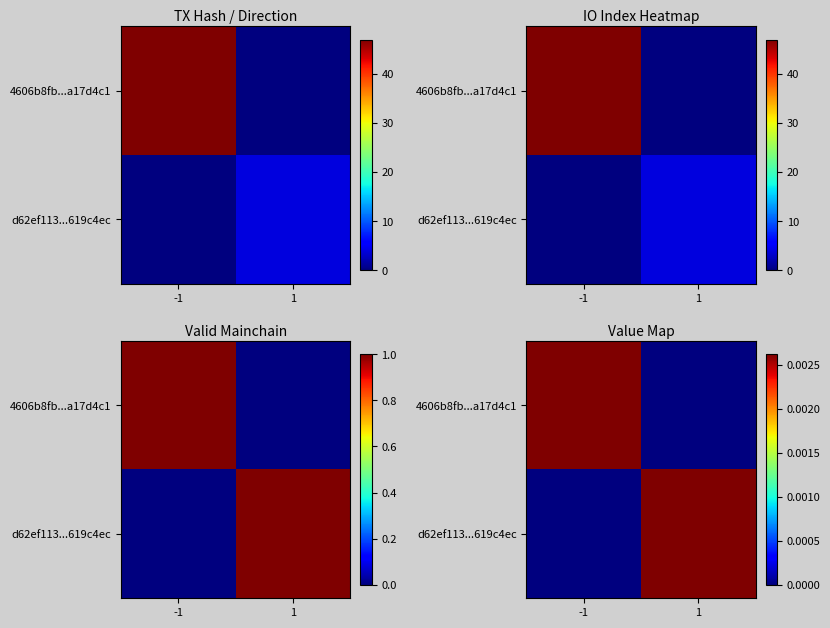

True or false: d62ef113...619c4ec has a value of -0.0 at -1.

False